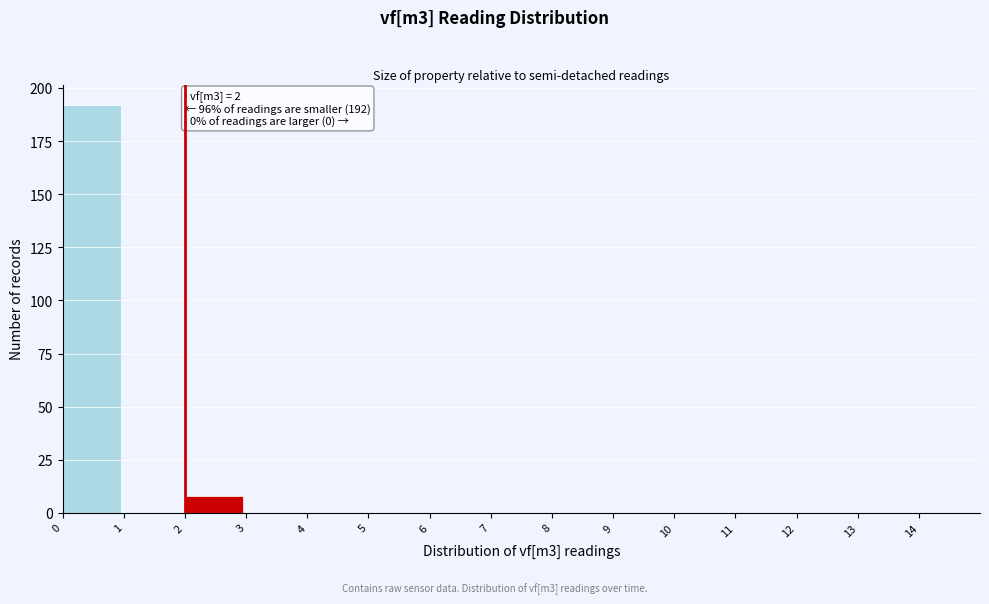

Which range on the x-axis has the tallest bar?

0 to 1